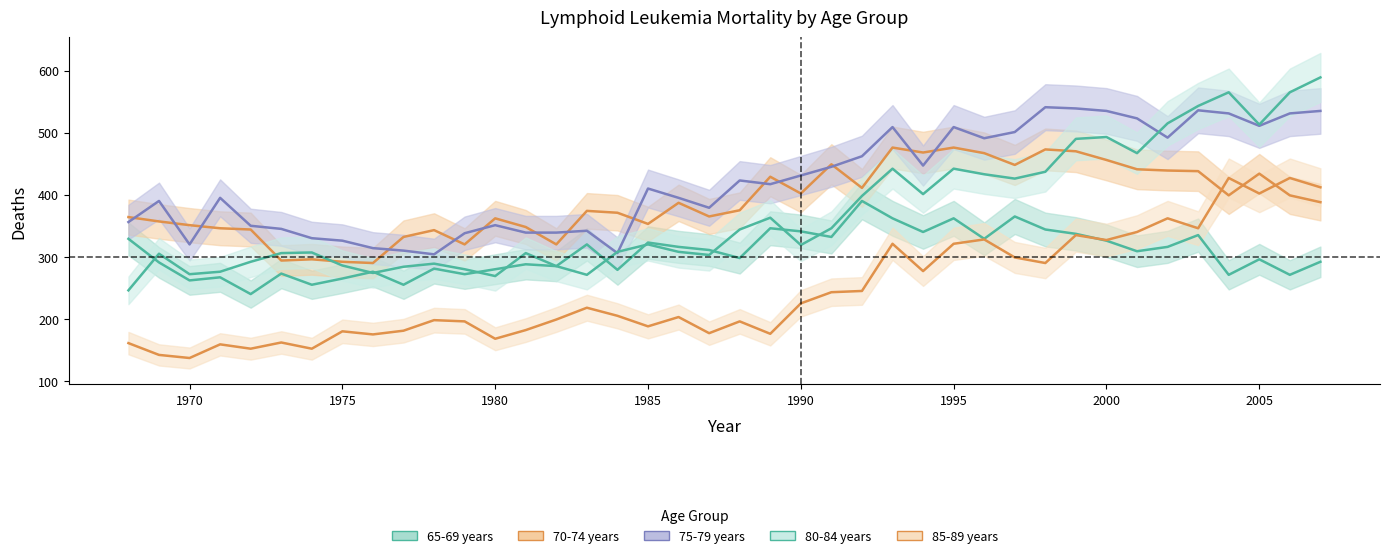

At how many categories does at least one series exceed 302?

40